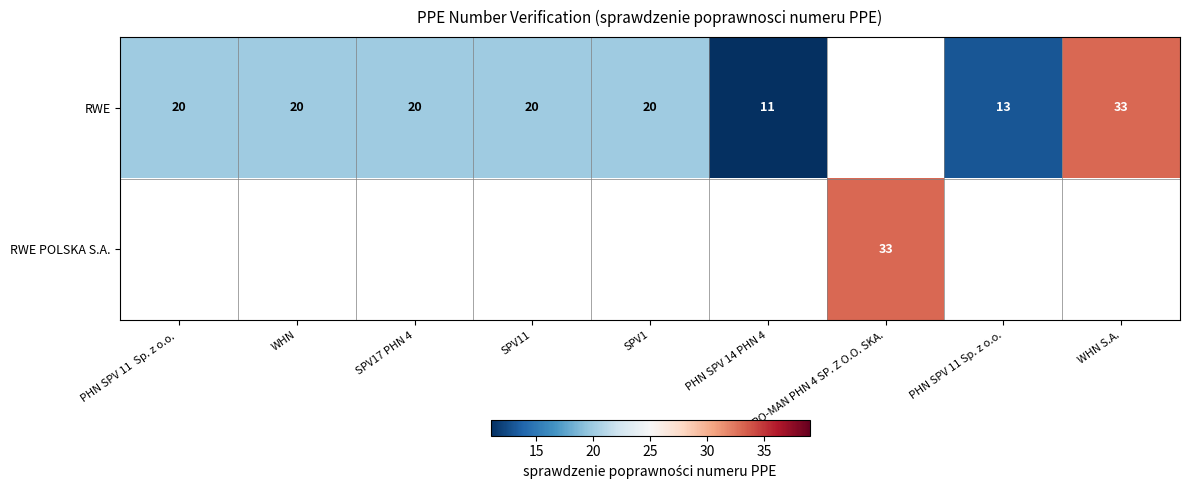

True or false: RWE has a value of 20 at PHN SPV 11  Sp. z o.o. .

True